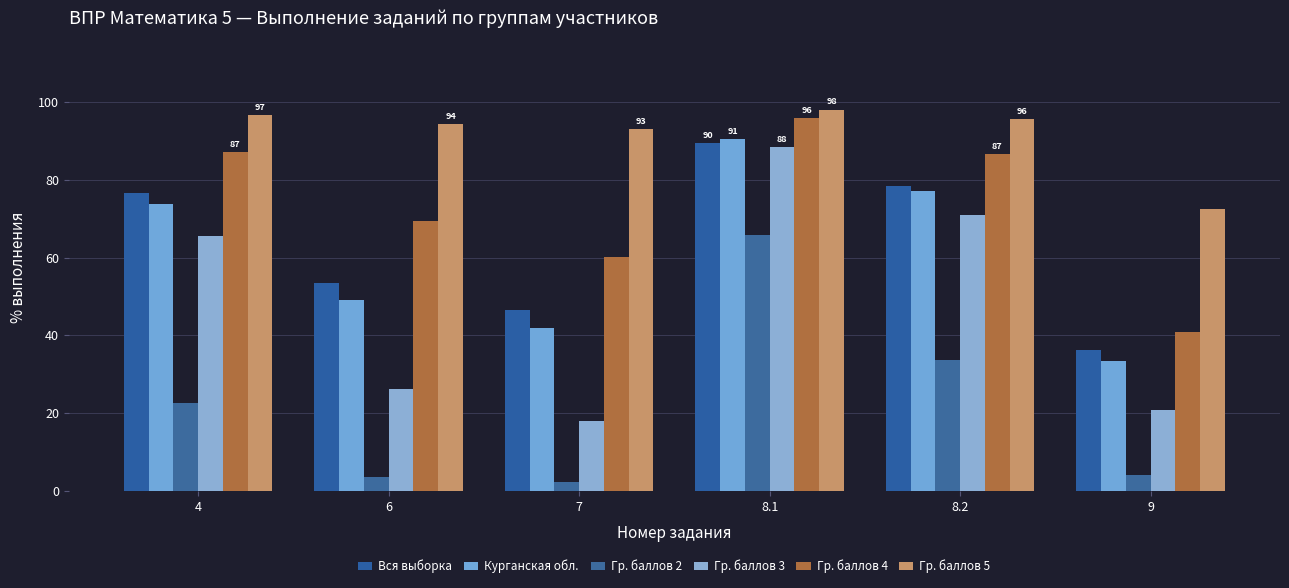

What is the sum of all Вся выборка values?

381.0